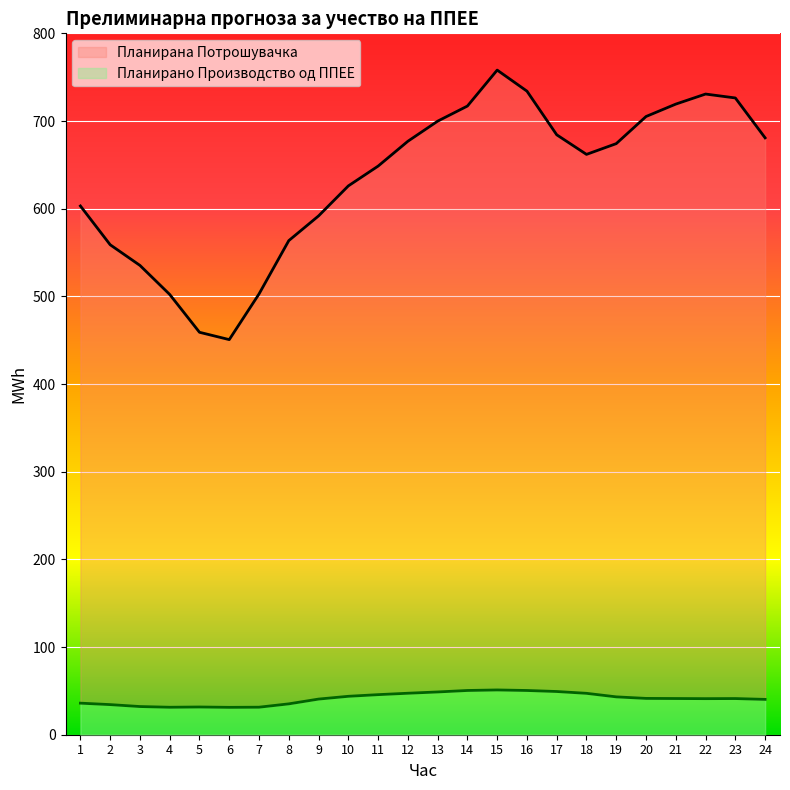

What is the sum of all Планирано Производство од ППЕЕ values?

986.6